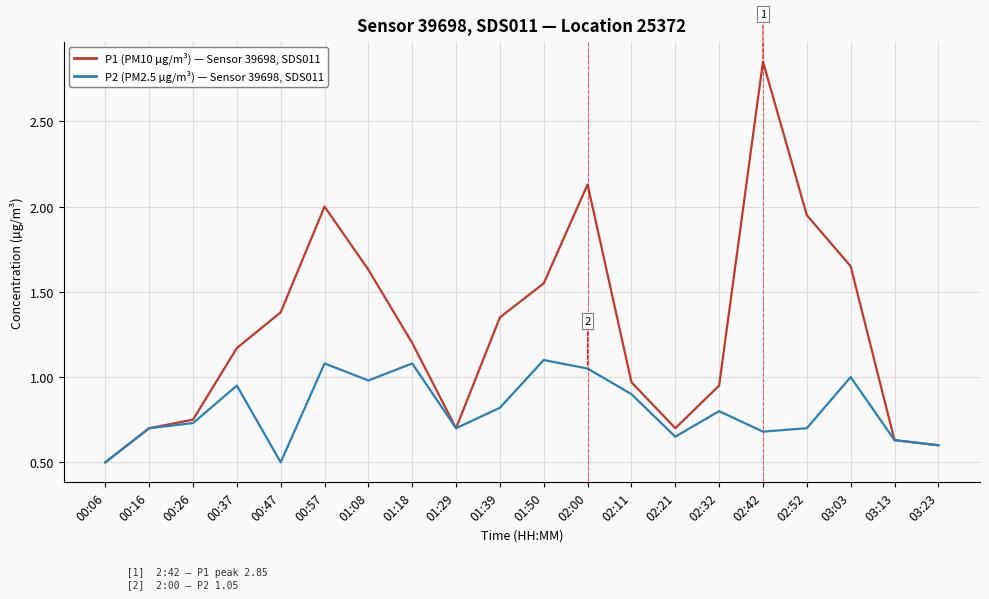

At which category does the chart reach its peak across all series?

02:42